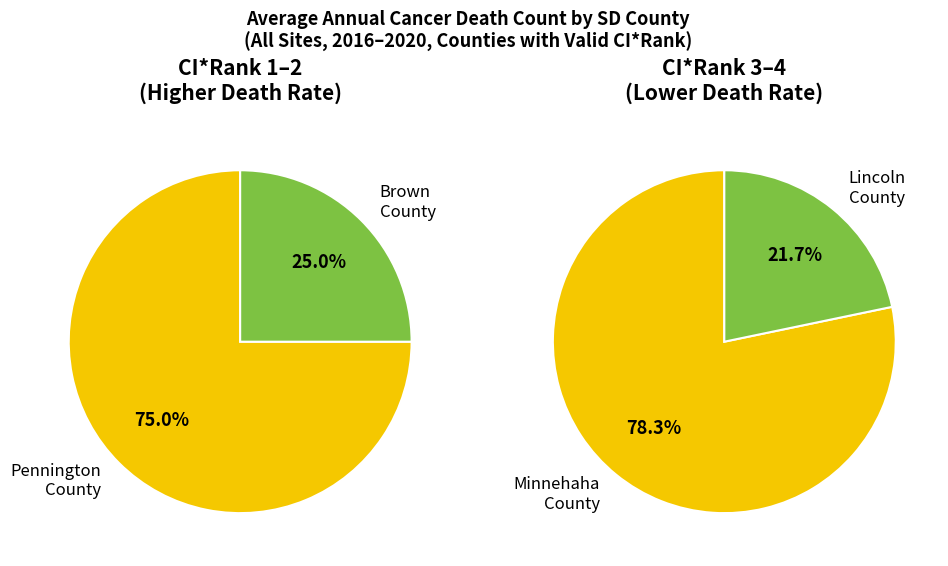

Which has a higher value, Lincoln County or Pennington County?

Pennington County